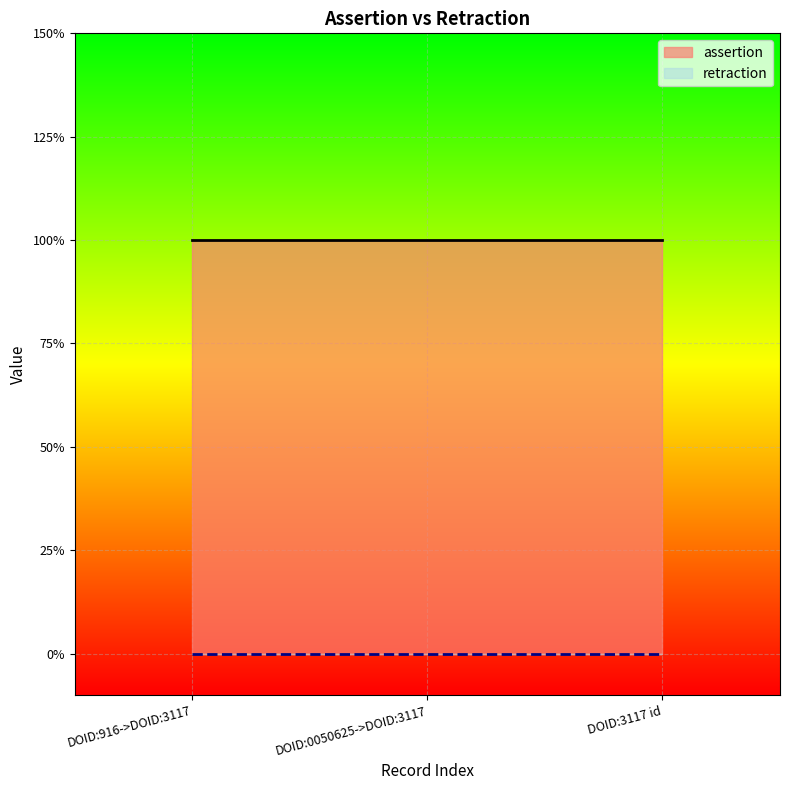

List the labels in order of assertion value, smallest first.

DOID:916->DOID:3117, DOID:0050625->DOID:3117, DOID:3117 id